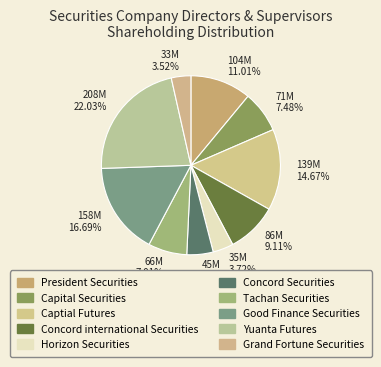

To the nearest percent, what is the difference between the largest and smallest slice percentages?

19%